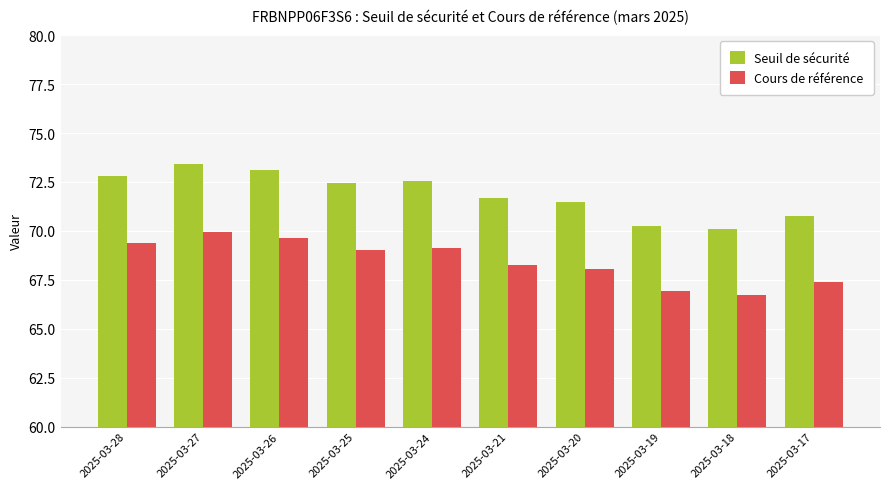

At which category is the sum across all series the highest?

2025-03-27